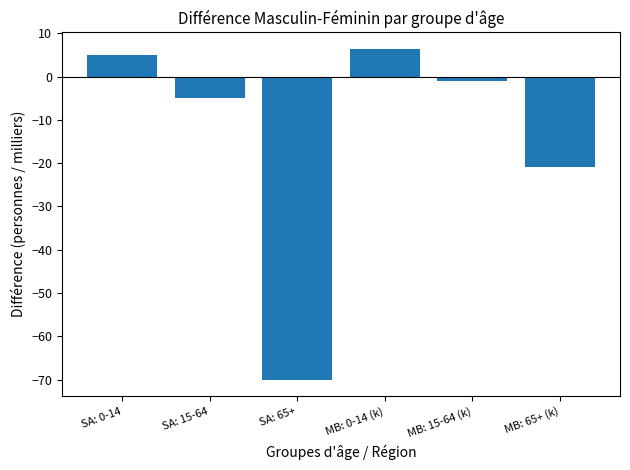

Count the number of categories in the chart.

6